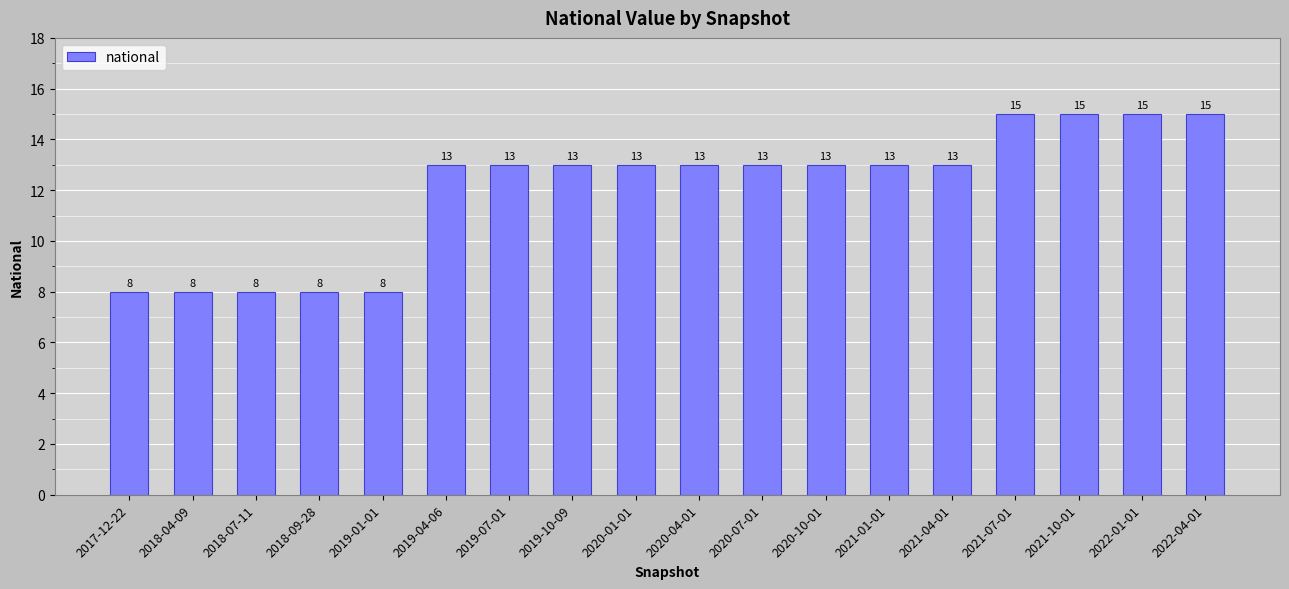

What position from the left is 2021-07-01?

15